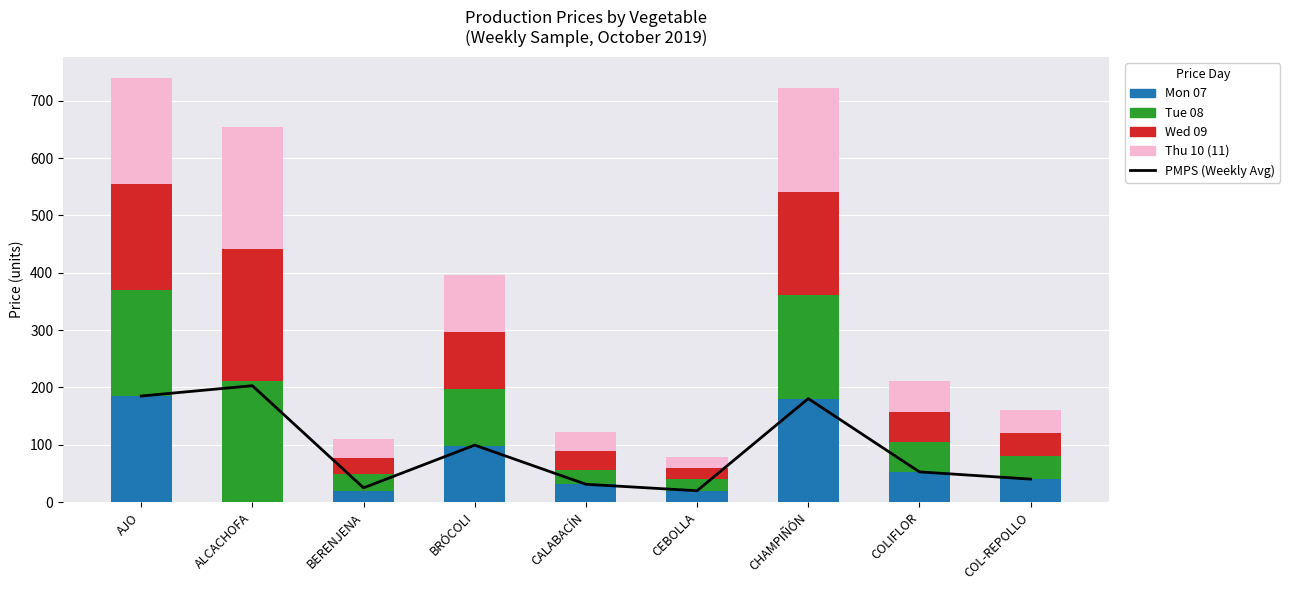

What is the label of the 8th bar from the right?

ALCACHOFA